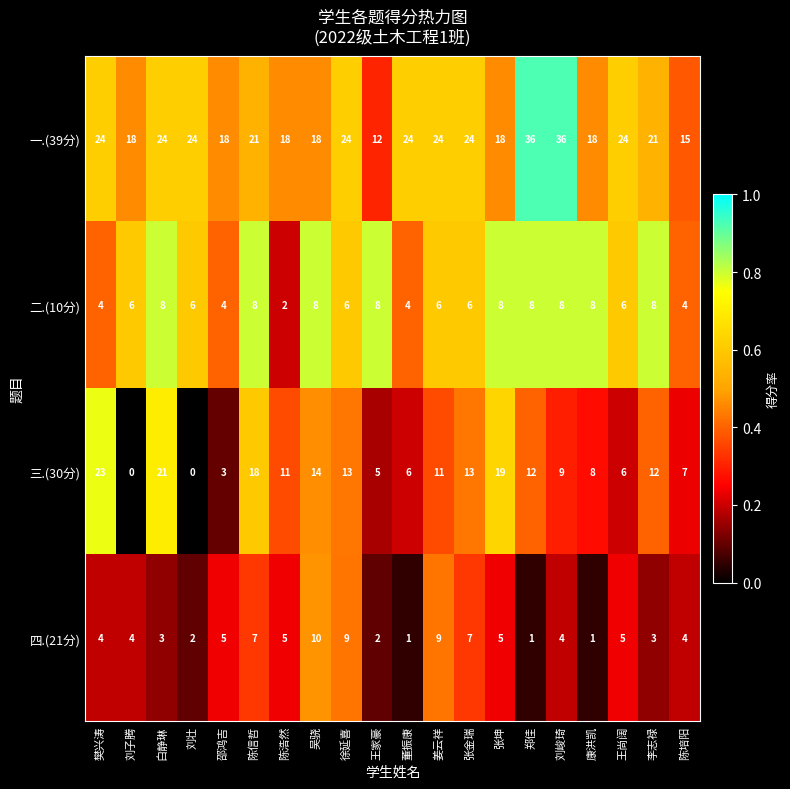

Which series has the largest total across all categories?

一.(39分)